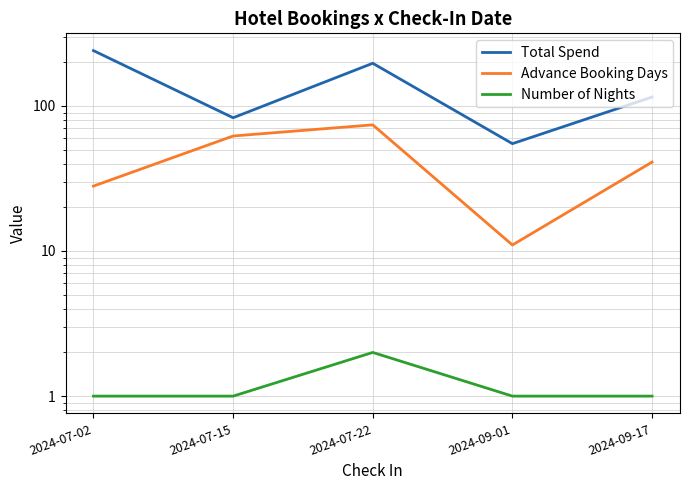

The value of Number of Nights at 2024-07-22 is 1.2. True or false?

False